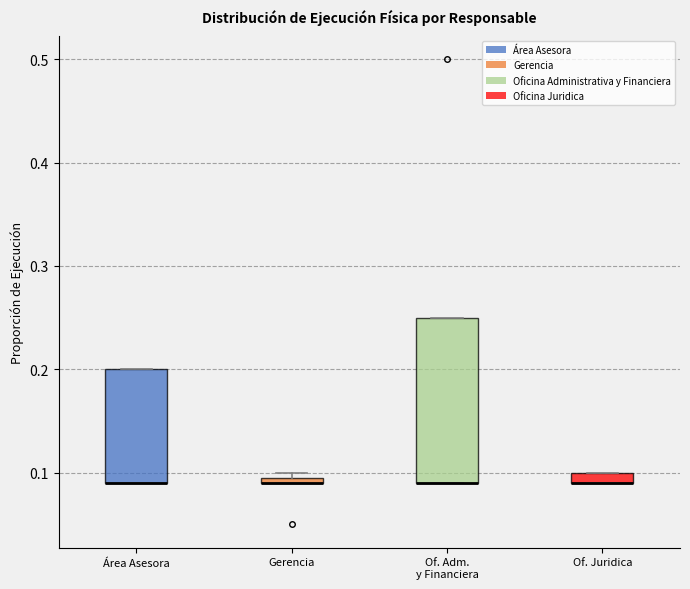

Where is the lower edge of the box for Área Asesora on the y-axis? The values are not printed on the chart, so give them approximately, as read against the axis.

0.09